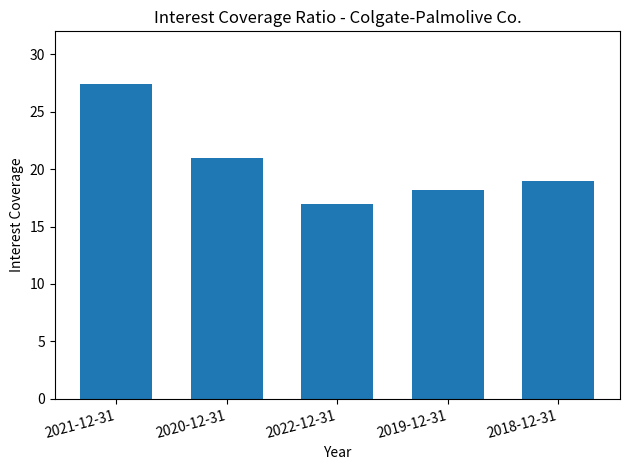

The value at 2021-12-31 is 9.7. True or false?

False